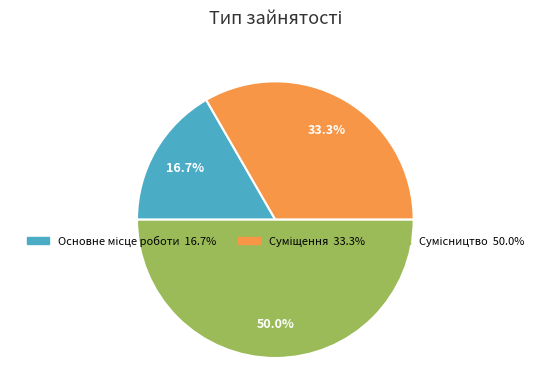

Combined, what portion of the pie is Сумісництво and Основне місце роботи?

66.7%